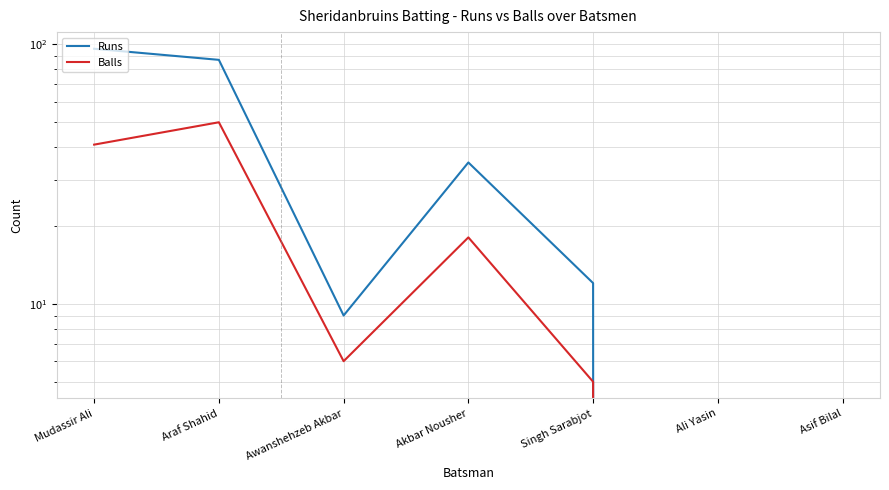

List the series in order of their peak value, lowest first.

Balls, Runs